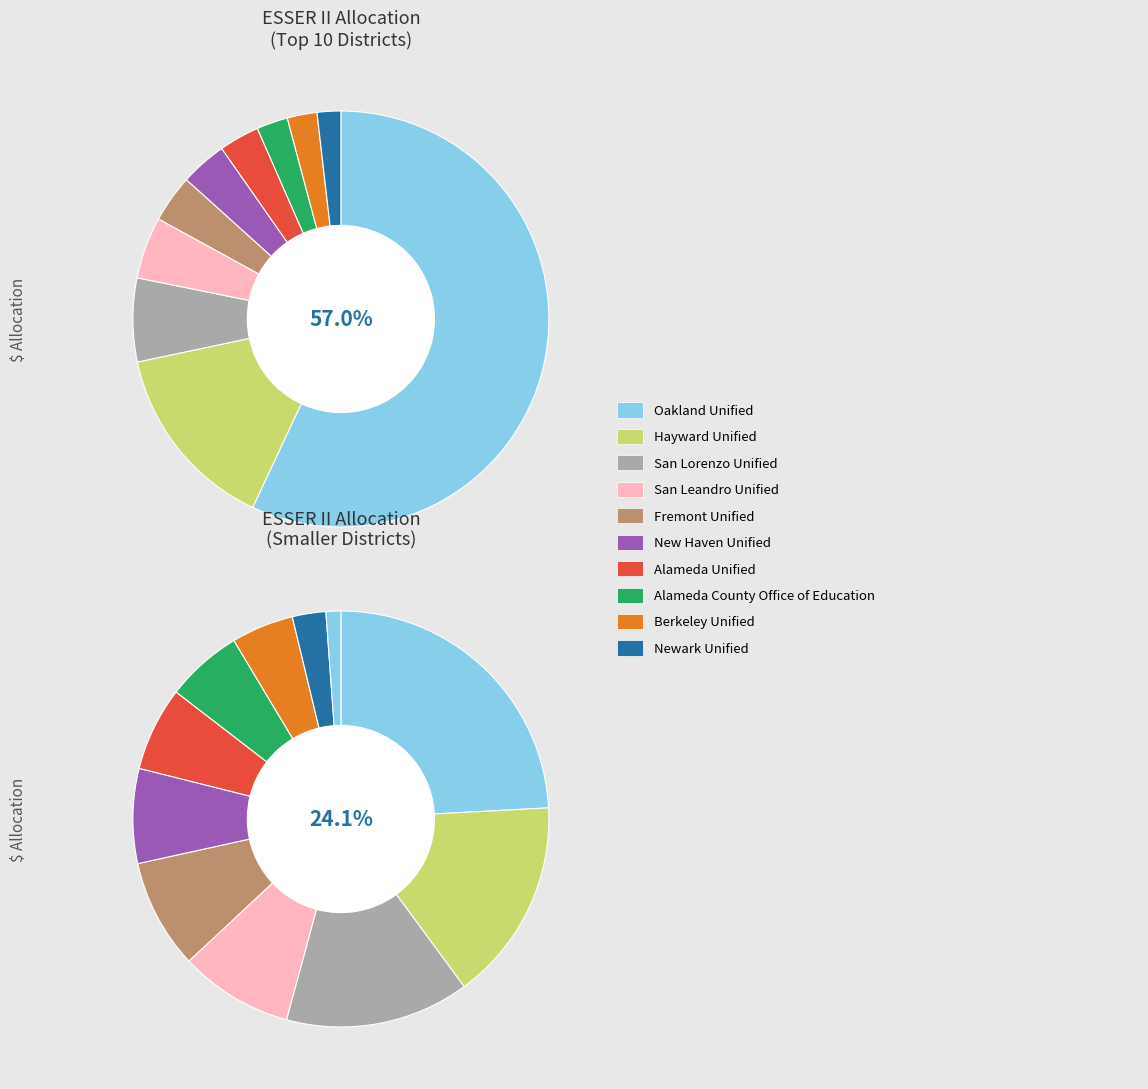

True or false: San Lorenzo Unified accounts for 6% of the total.

True